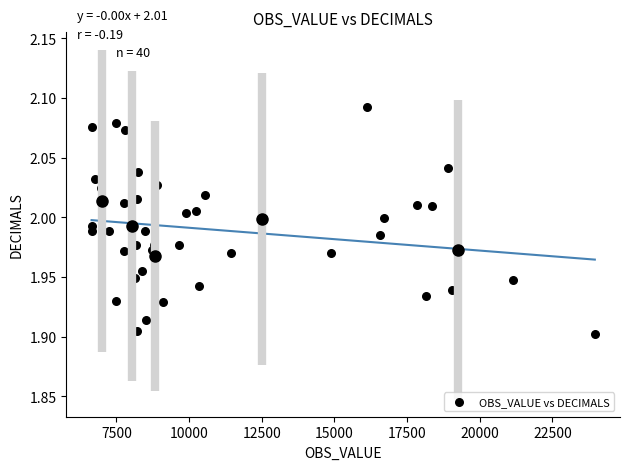

What is the range of X values (max minus min)?

17313.5